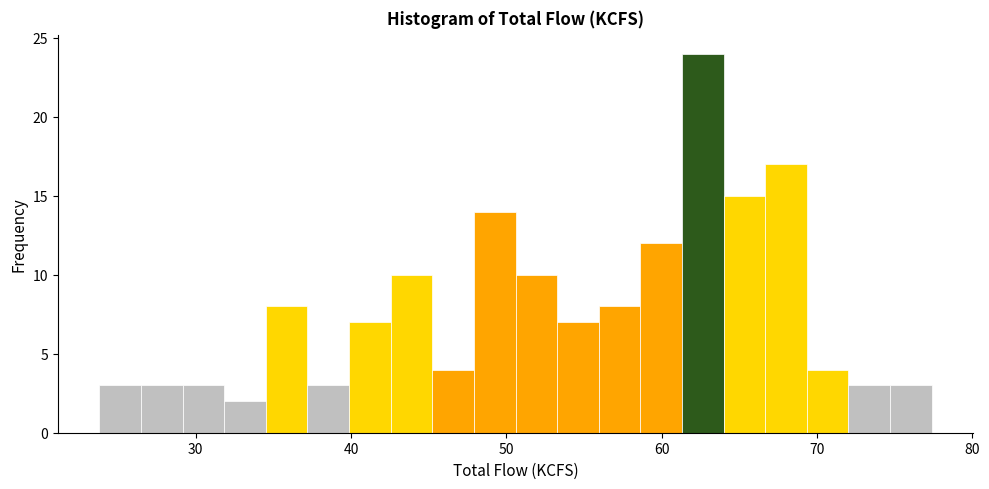

Read against the x-axis, roughly where is the centre of the tallest bar?

63